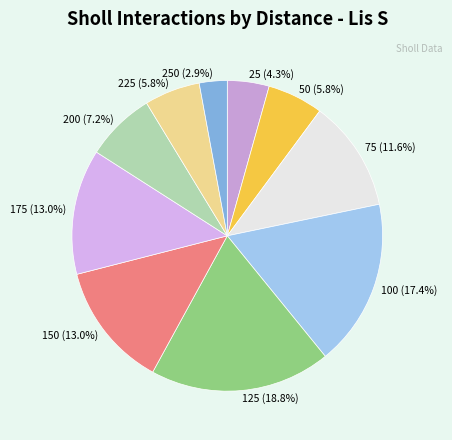

How many slices are in this pie chart?

10